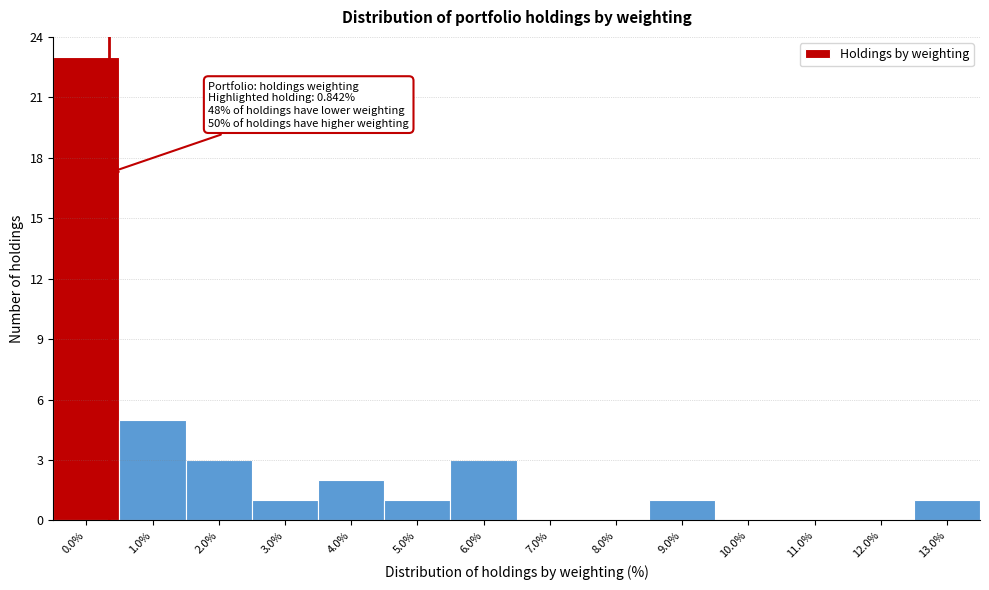

Reading left to right, what are all the values shown in this chart?

0.0%=23	1.0%=5	2.0%=3	3.0%=1	4.0%=2	5.0%=1	6.0%=3	7.0%=0	8.0%=0	9.0%=1	10.0%=0	11.0%=0	12.0%=0	13.0%=1